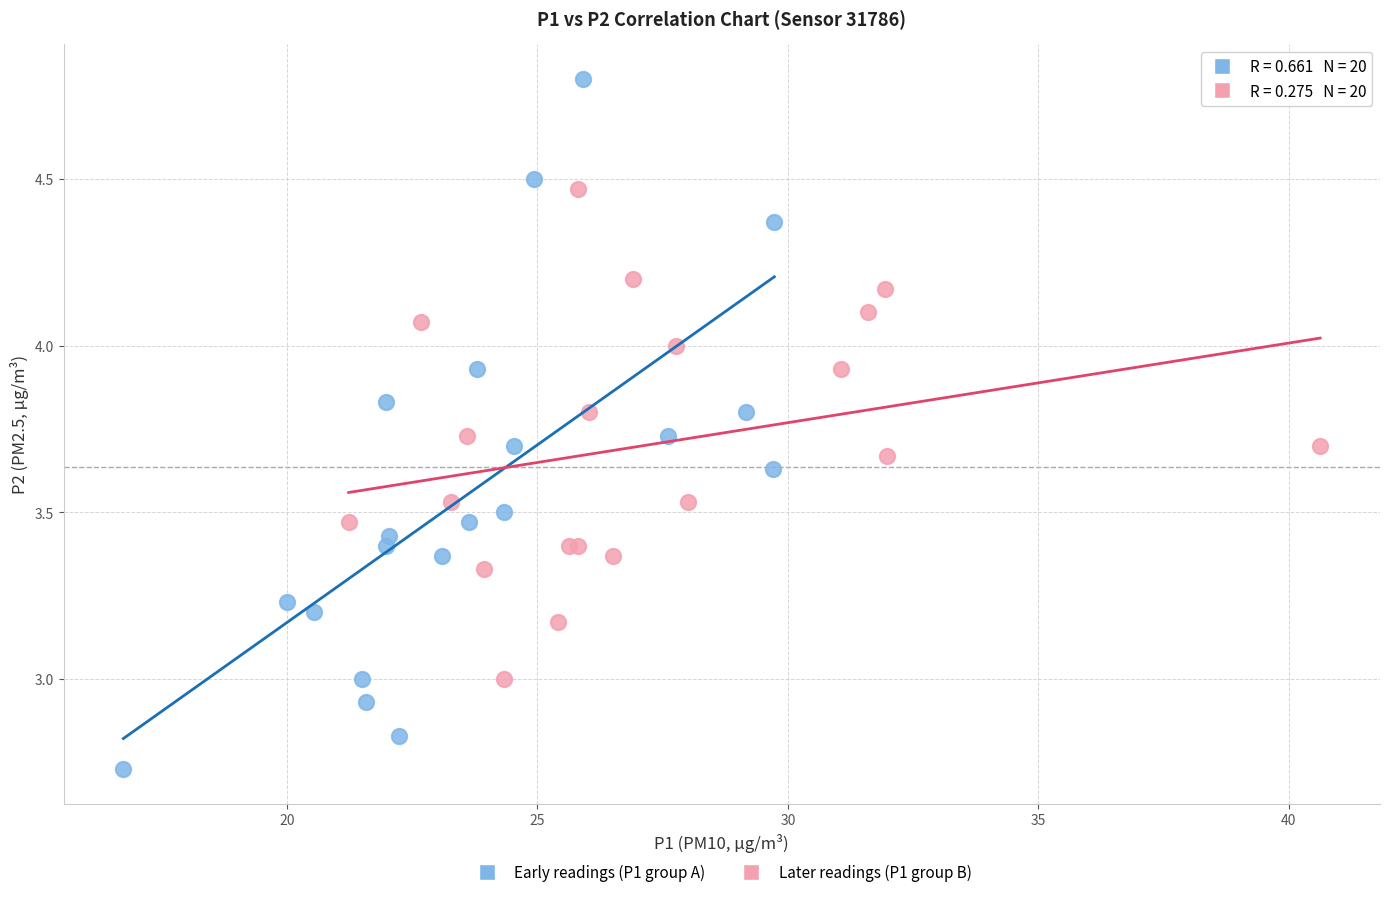

Which series contains the lowest Y value?

Early readings (P1 group A)